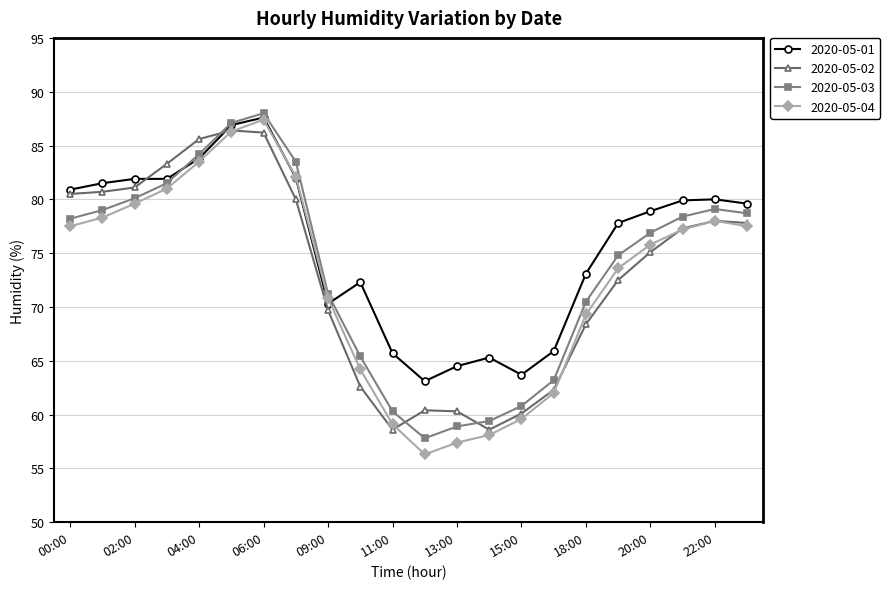

What is the highest value of the 2020-05-01 series?

87.6